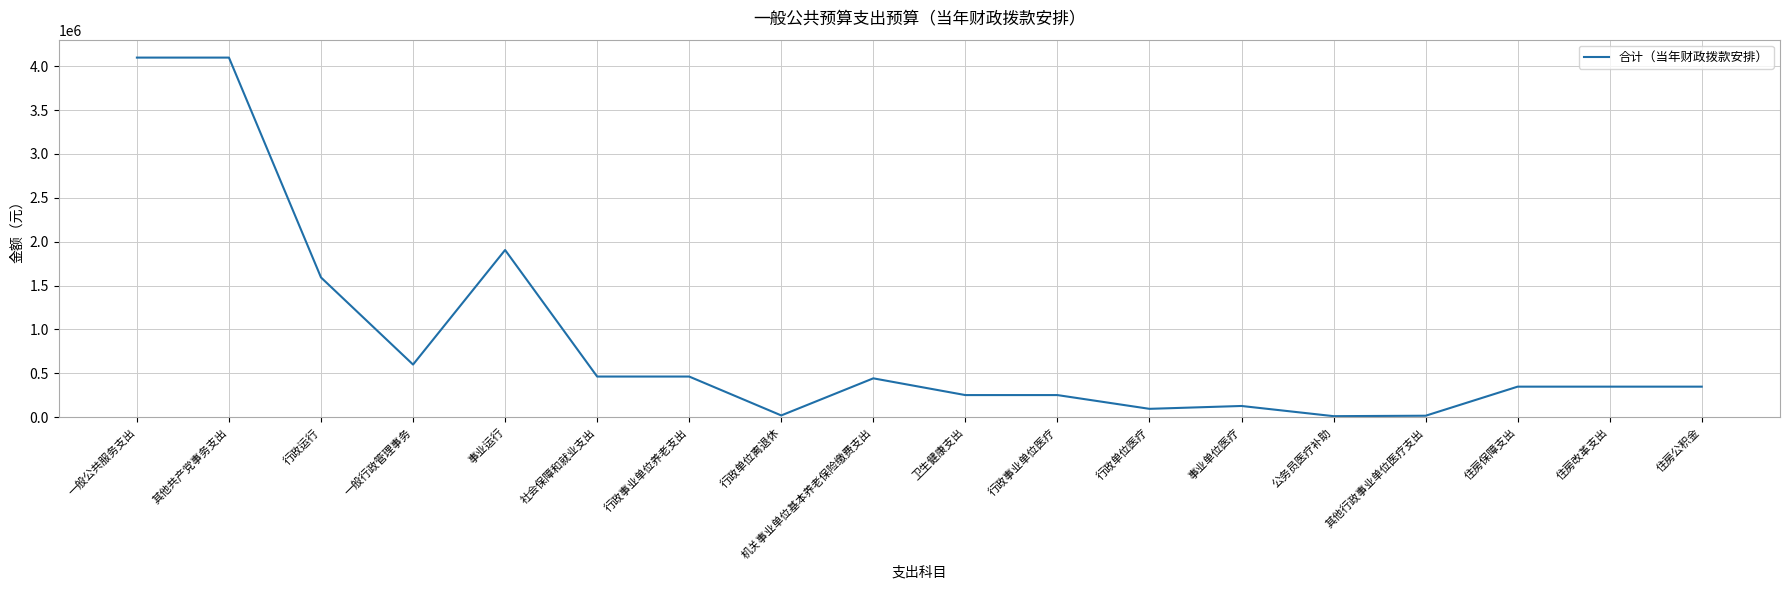

True or false: there are more than 0 points higher than both neighbors.

True